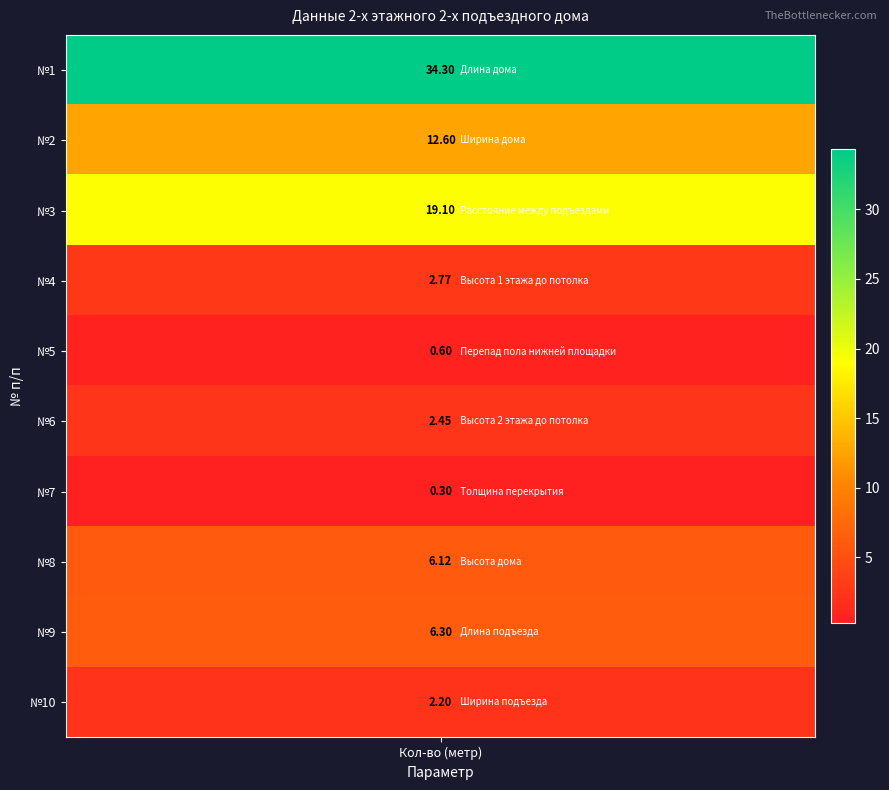

List the labels in order of value, largest first.

Длина дома, Расстояние между подъездами, Ширина дома, Длина подъезда, Высота дома, Высота 1 этажа до потолка, Высота 2 этажа до потолка, Ширина подъезда, Перепад пола нижней площадки, Толщина перекрытия